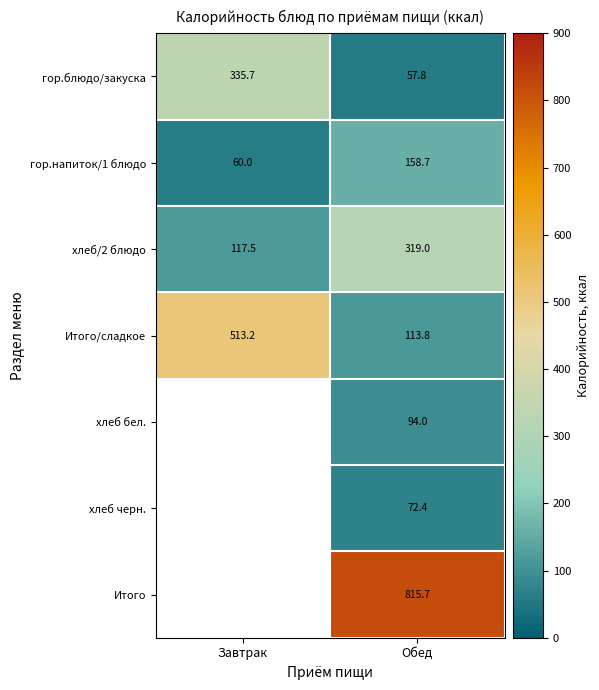

What is the sum of all гор.напиток/1 блюдо values?

218.7